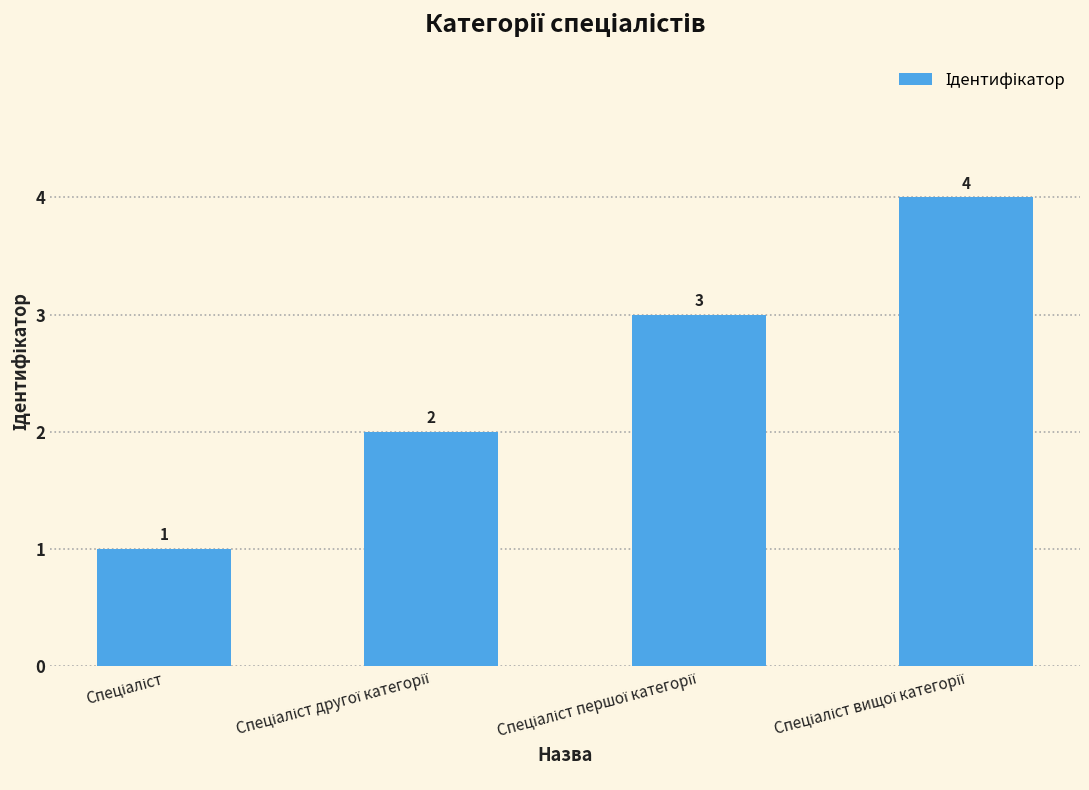

Reading left to right, what are all the values shown in this chart?

1	2	3	4